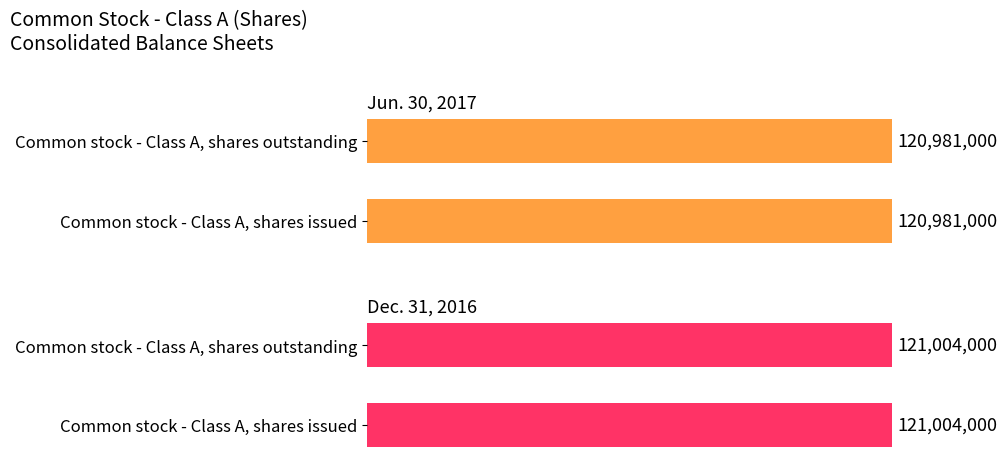

Which has a higher value, Common stock - Class A, shares outstanding or Common stock - Class A, shares issued?

Common stock - Class A, shares outstanding